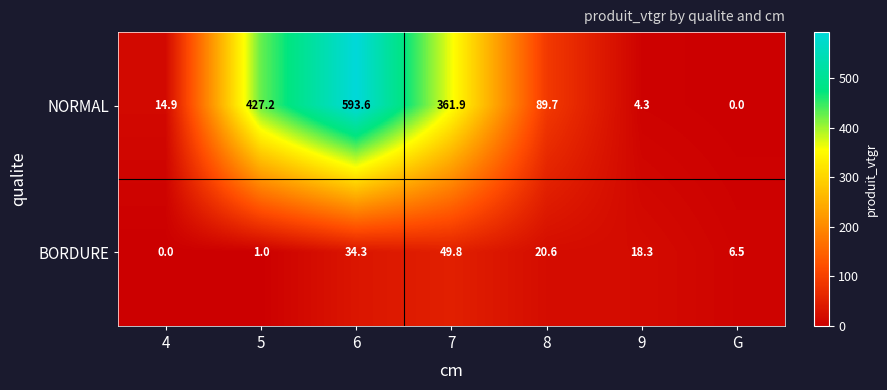

Which series has the largest total across all categories?

NORMAL